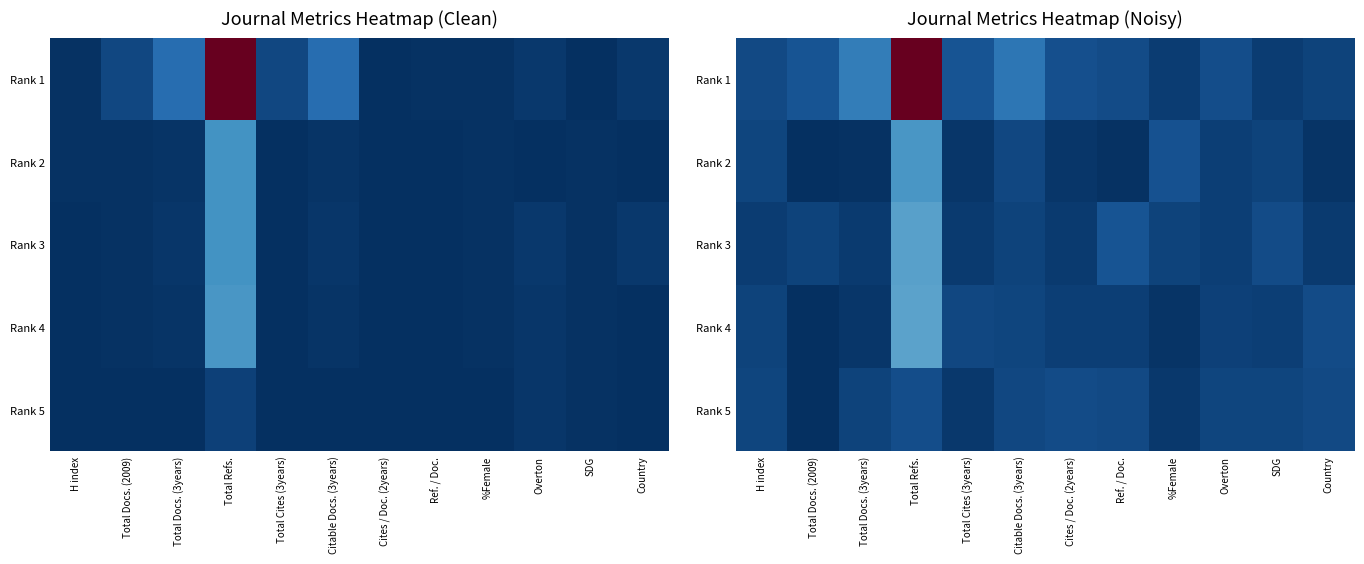

Which series has the largest total across all categories?

Rank 1